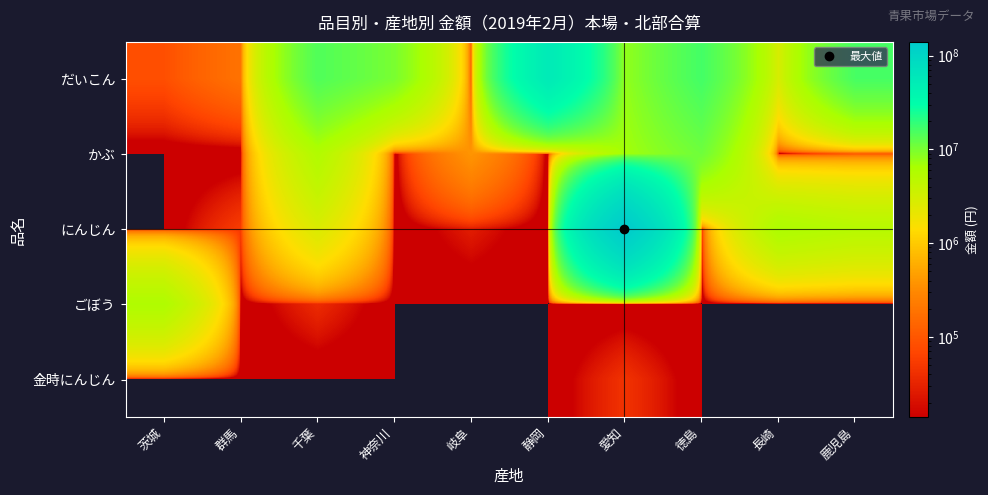

Reading right to left, transcribe all the data shown in this chart.

だいこん: 鹿児島=15737398	長崎=2897154	徳島=16229862	愛知=7944985	静岡=54475222	岐阜=60750	神奈川=9927994	千葉=14490290	群馬=188244	茨城=83203
かぶ: 鹿児島=71928	長崎=0	徳島=10978276	愛知=6791334	静岡=0	岐阜=384339	神奈川=0	千葉=5606322	群馬=0	茨城=0
にんじん: 鹿児島=5146308	長崎=6038928	徳島=0	愛知=140112484	静岡=0	岐阜=27216	神奈川=0	千葉=2719875	群馬=55119	茨城=0
ごぼう: 鹿児島=0	長崎=0	徳島=0	愛知=0	静岡=0	岐阜=0	神奈川=0	千葉=37517	群馬=0	茨城=5812341
金時にんじん: 鹿児島=0	長崎=0	徳島=0	愛知=44366	静岡=0	岐阜=0	神奈川=0	千葉=0	群馬=0	茨城=0